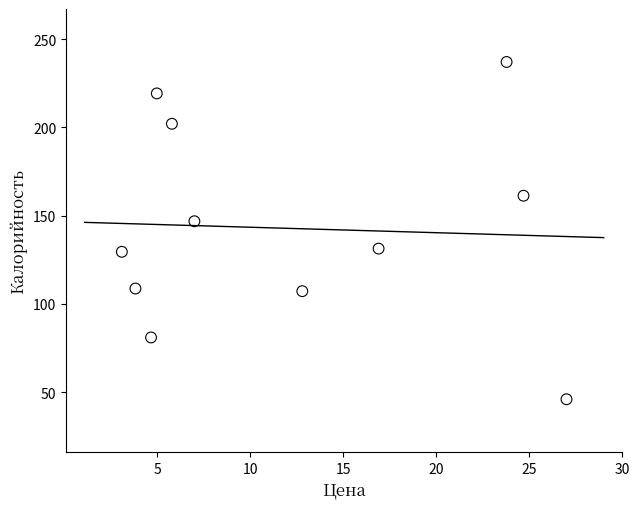

What Y value in the scatter plot is closest to 141?

146.8